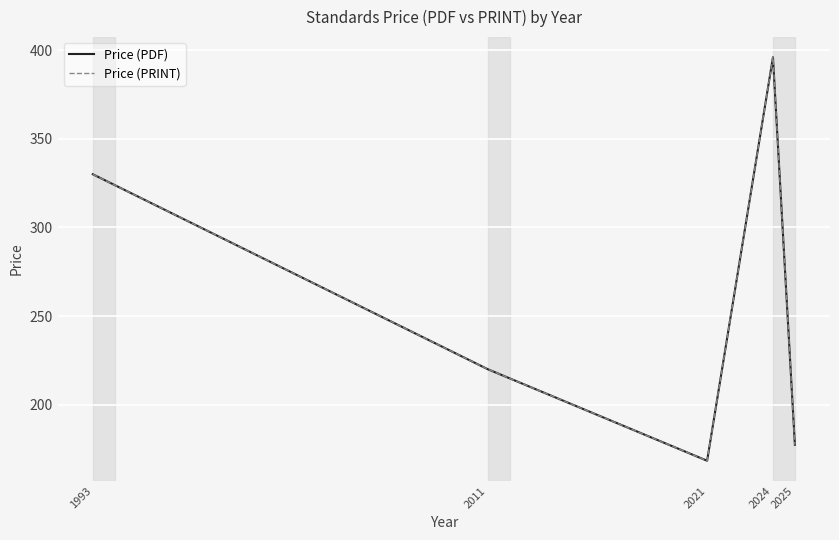

What value does the Price (PRINT) series have at 2025?

177.4